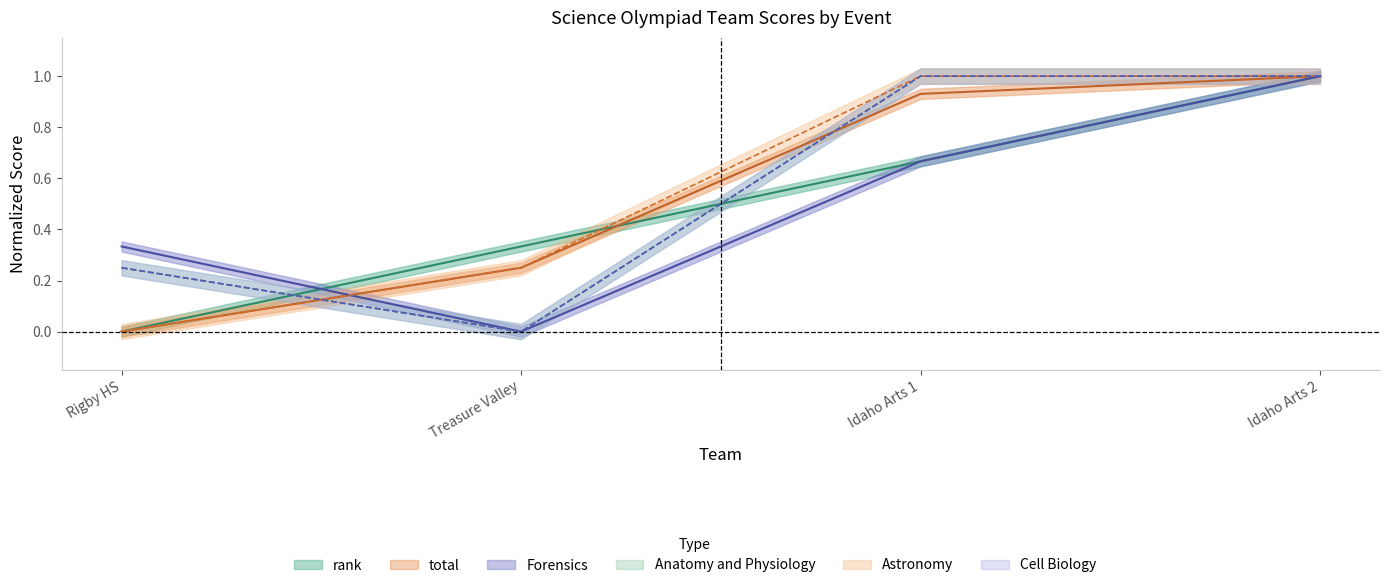

True or false: rank has more than 0 interior local peaks.

False